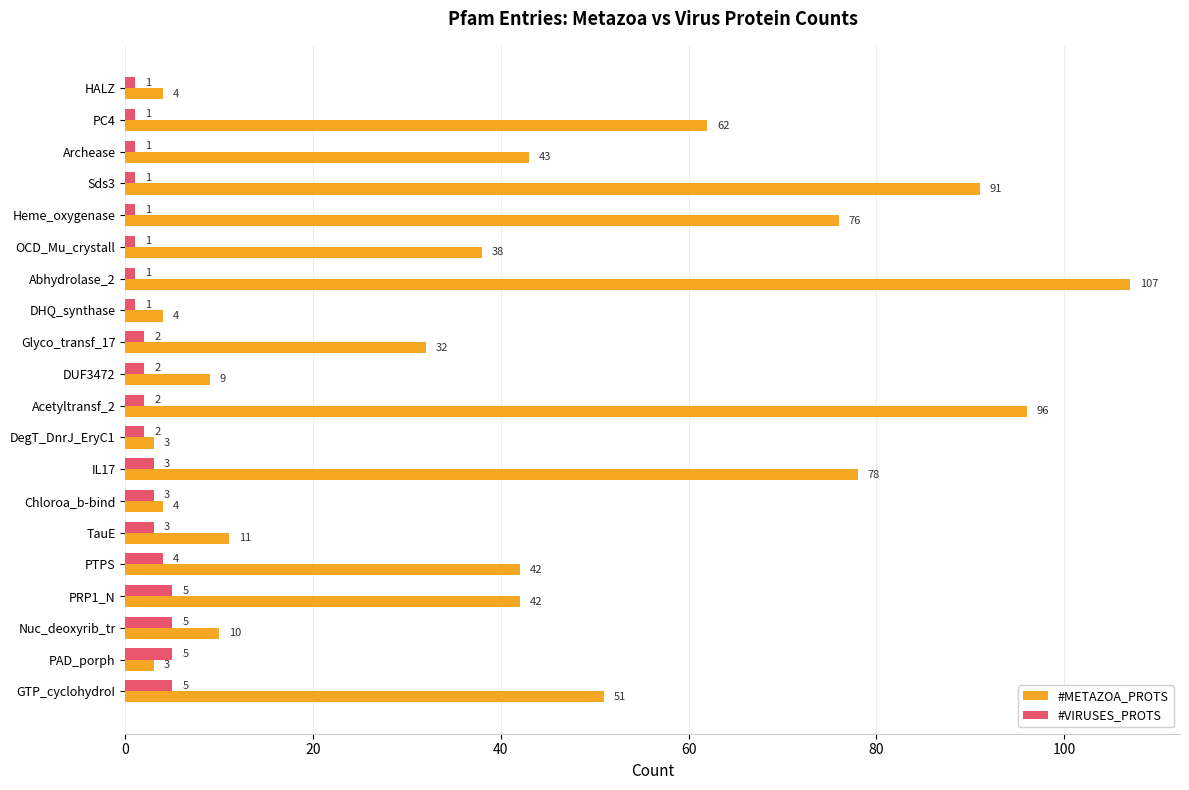

At which category is the sum across all series the highest?

Abhydrolase_2